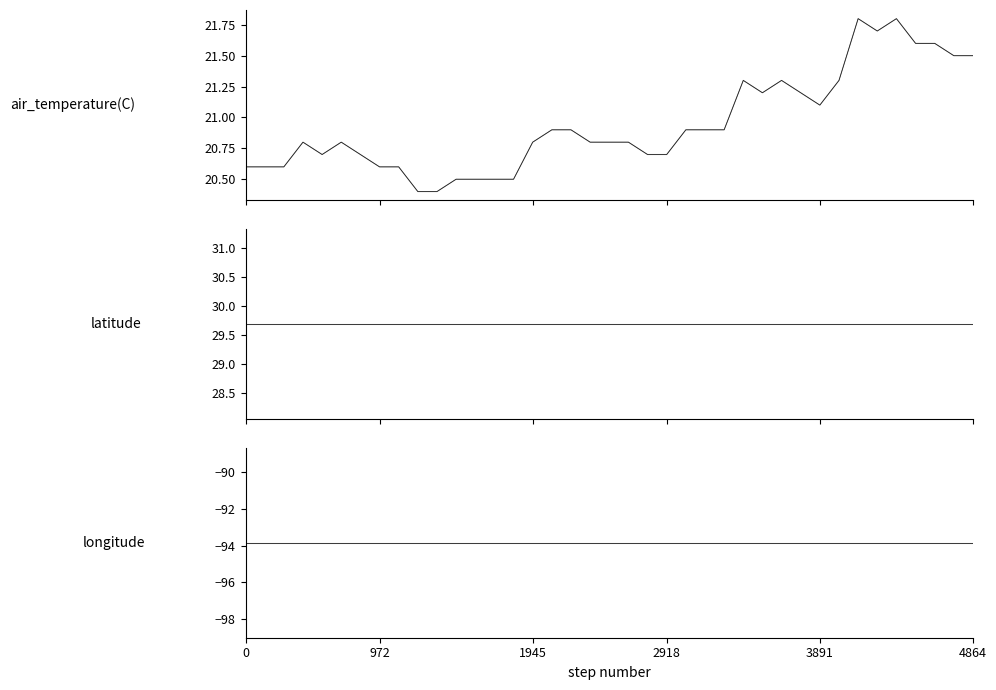

List the series in order of their peak value, lowest first.

longitude, longitude_dark, air_temperature(C), air_temperature(C)_dark, latitude, latitude_dark